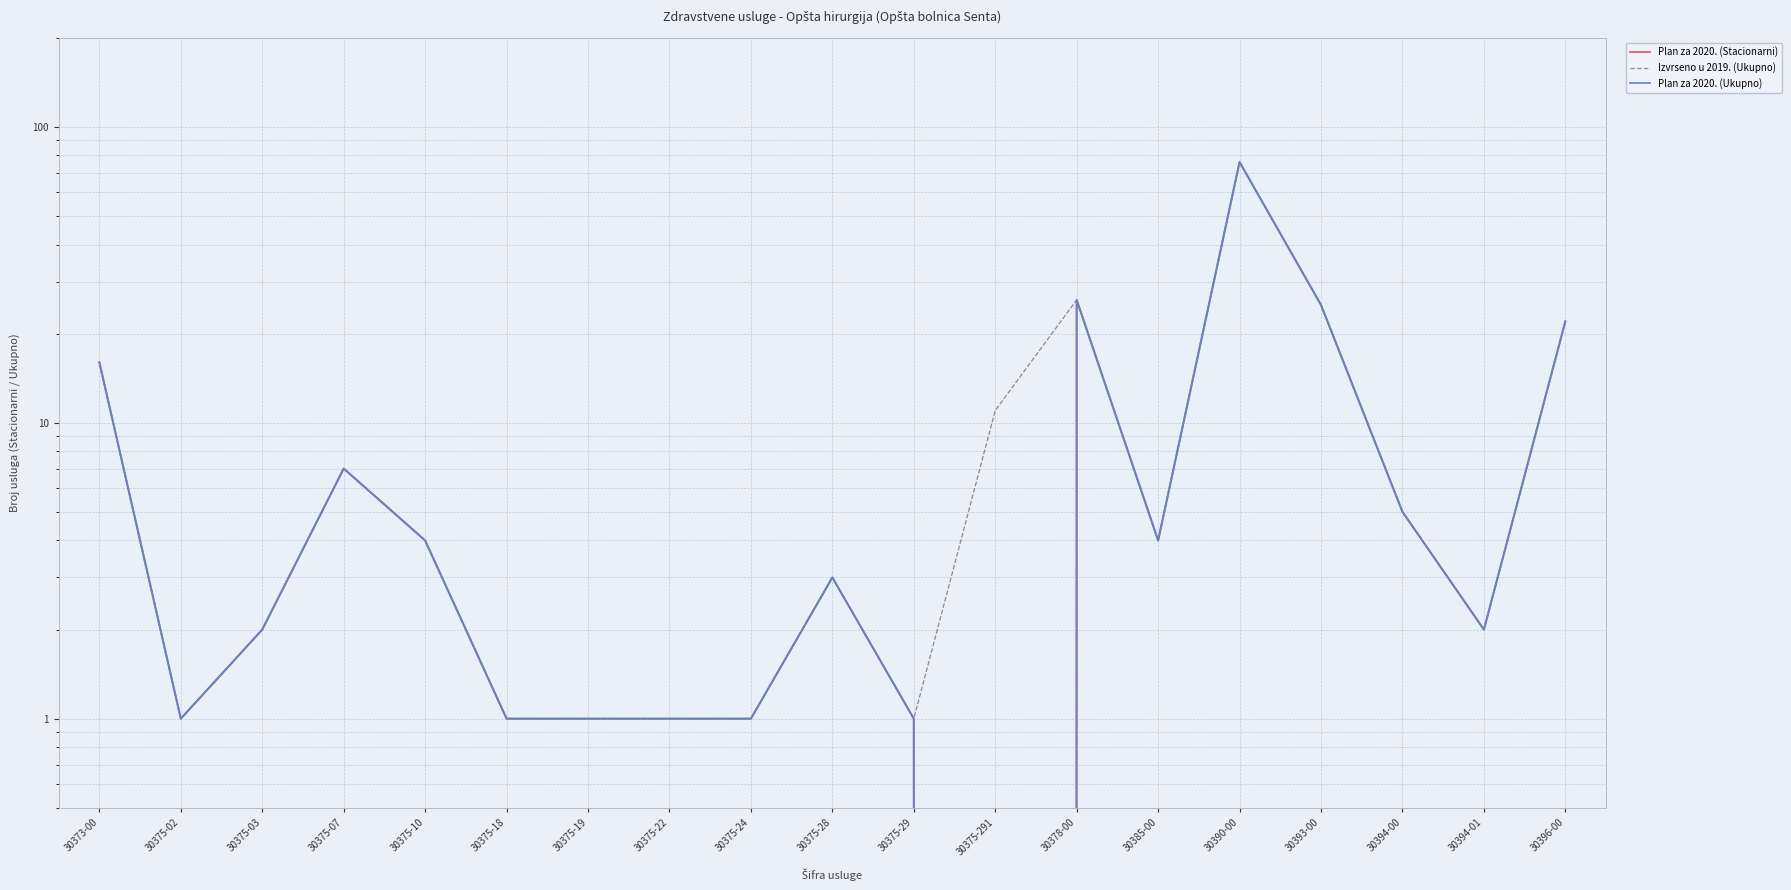

Is it true that Plan za 2020. (Stacionarni) equals 3 at 30394-00?

False